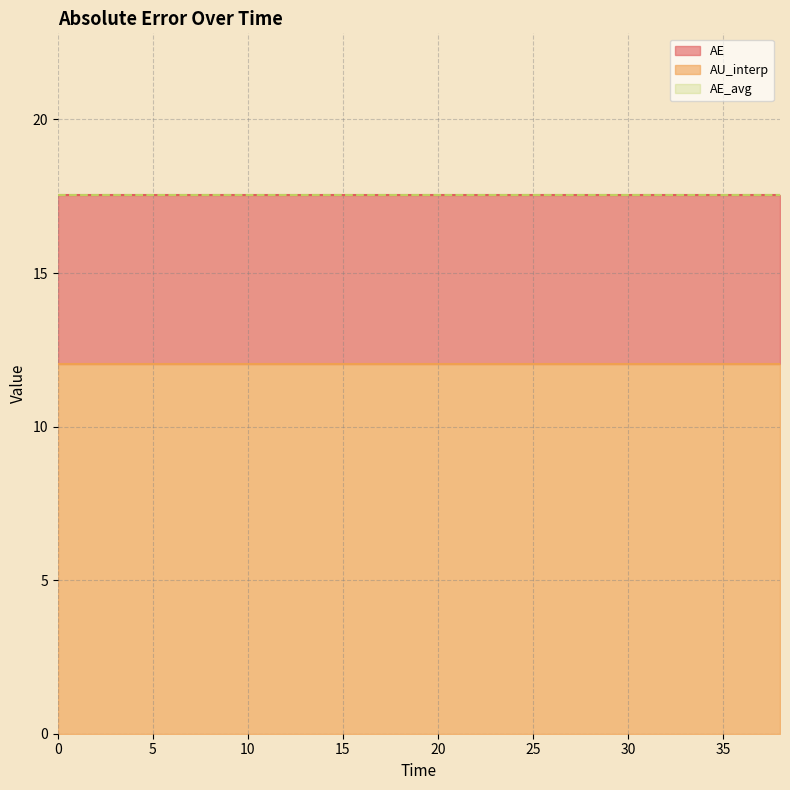

What is the total value across all series at 6.0?

47.1